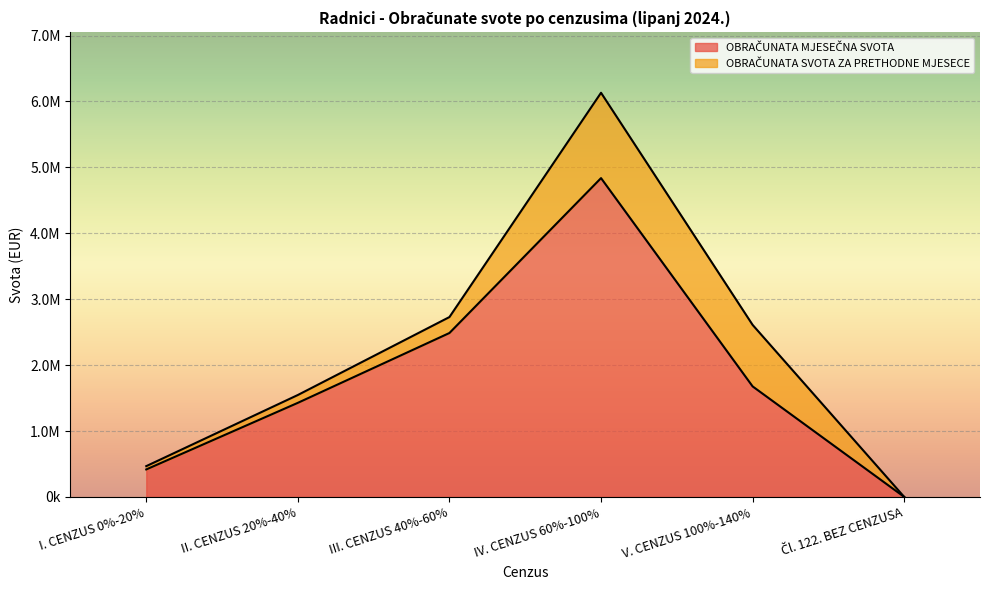

What is the ratio of the value at II. CENZUS 20%-40% to the value at I. CENZUS 0%-20%?

3.4